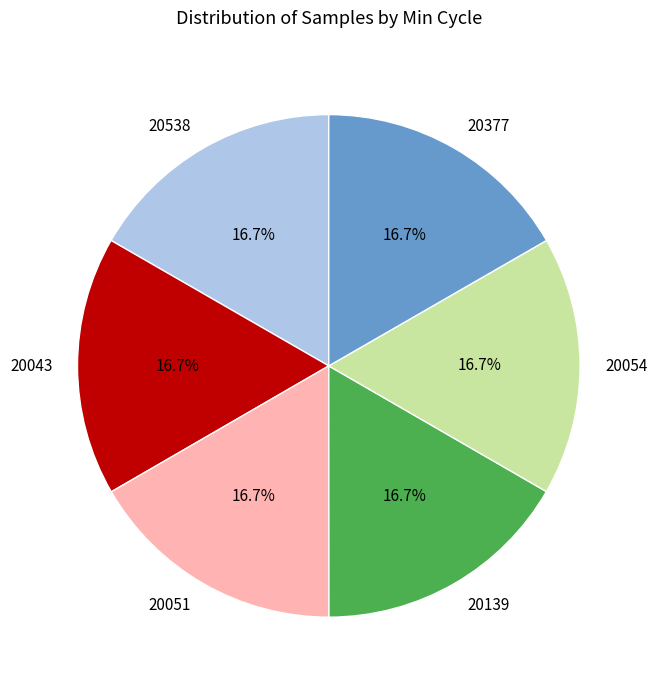

Does 20054 represent more than half of the total?

No